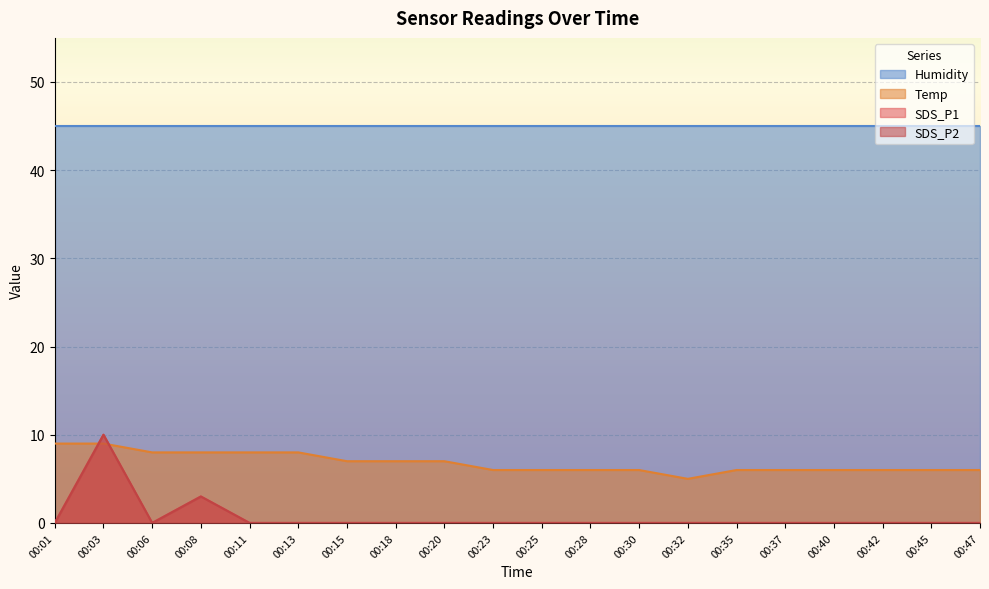

Does the chart display data point markers on the line(s)?

No